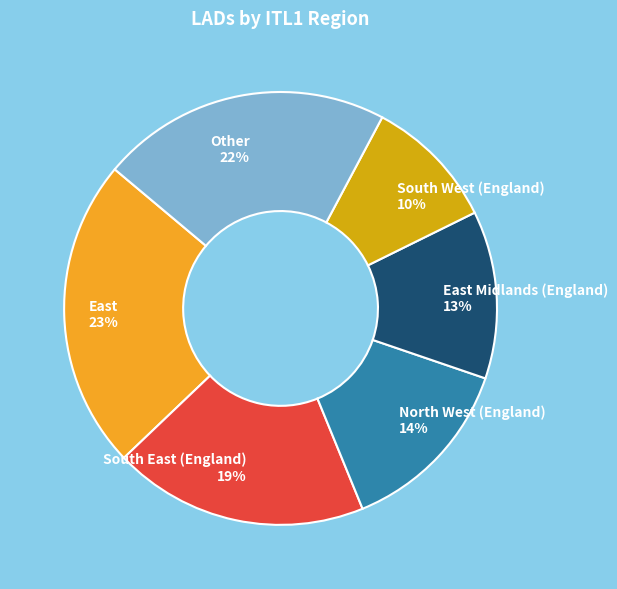

To the nearest percent, what portion does South West (England) represent?

10%